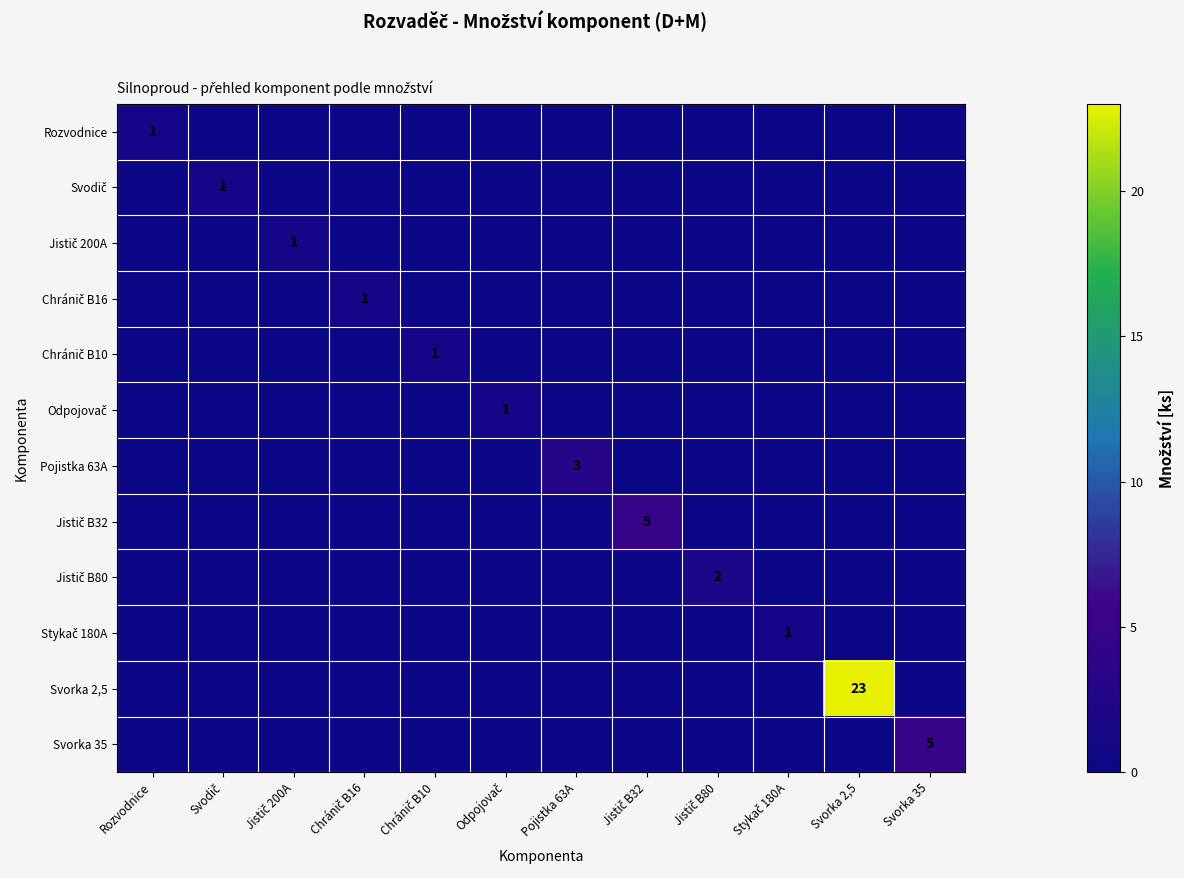

Is it true that Jistič B32 equals 0 at Odpojovač?

True